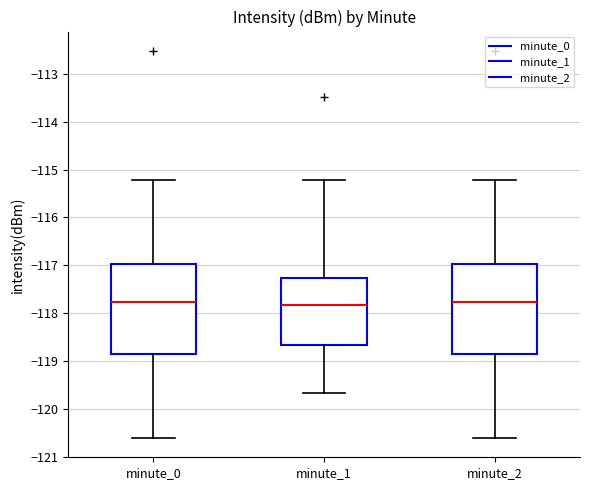

Reading left to right, read every box against the y-axis: the position of its median line, the range the box covers, and the ends of its whiskers. The values are not printed on the chart, so give them approximately, as read against the axis.

minute_0: median -117.8, box -118.9 to -117.0, whiskers -120.6 to -115.2
minute_1: median -117.8, box -118.7 to -117.3, whiskers -119.7 to -115.2
minute_2: median -117.8, box -118.9 to -117.0, whiskers -120.6 to -115.2